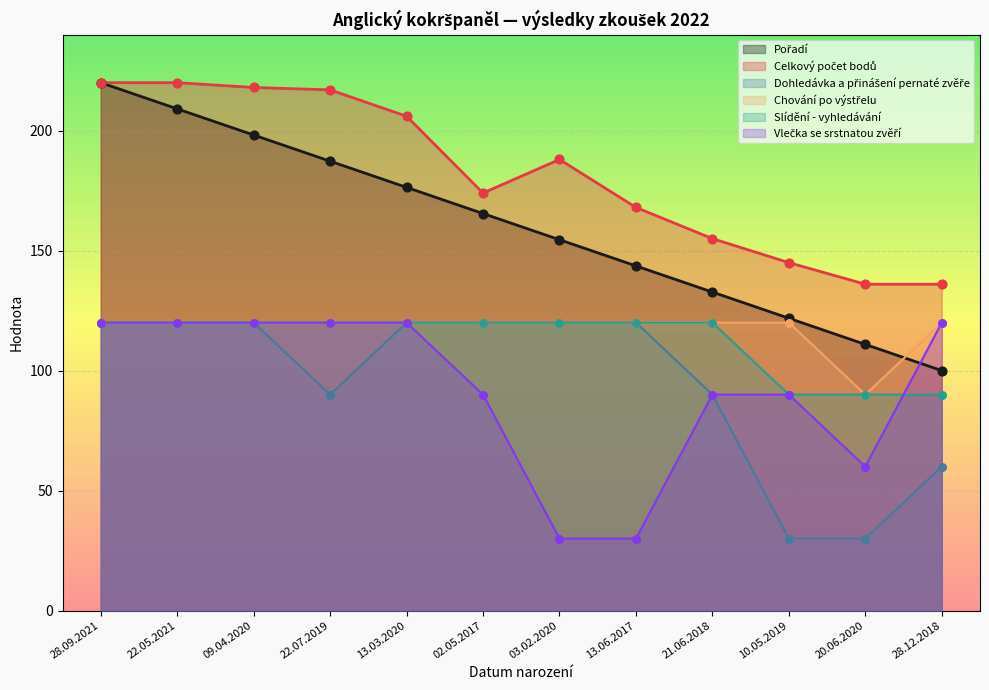

At which category is the sum across all series the highest?

28.09.2021